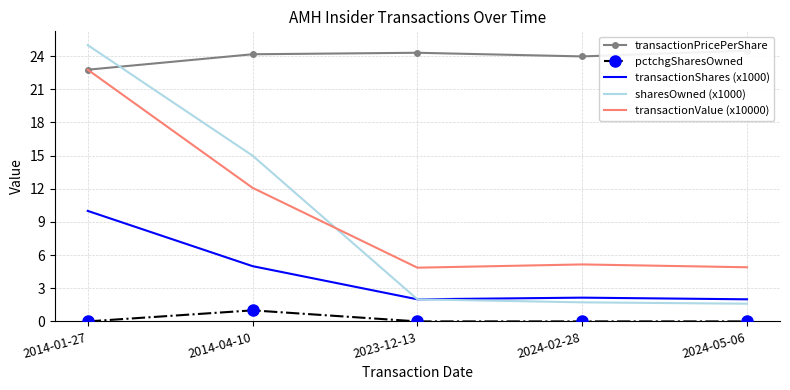

What position from the right is 2024-05-06?

1